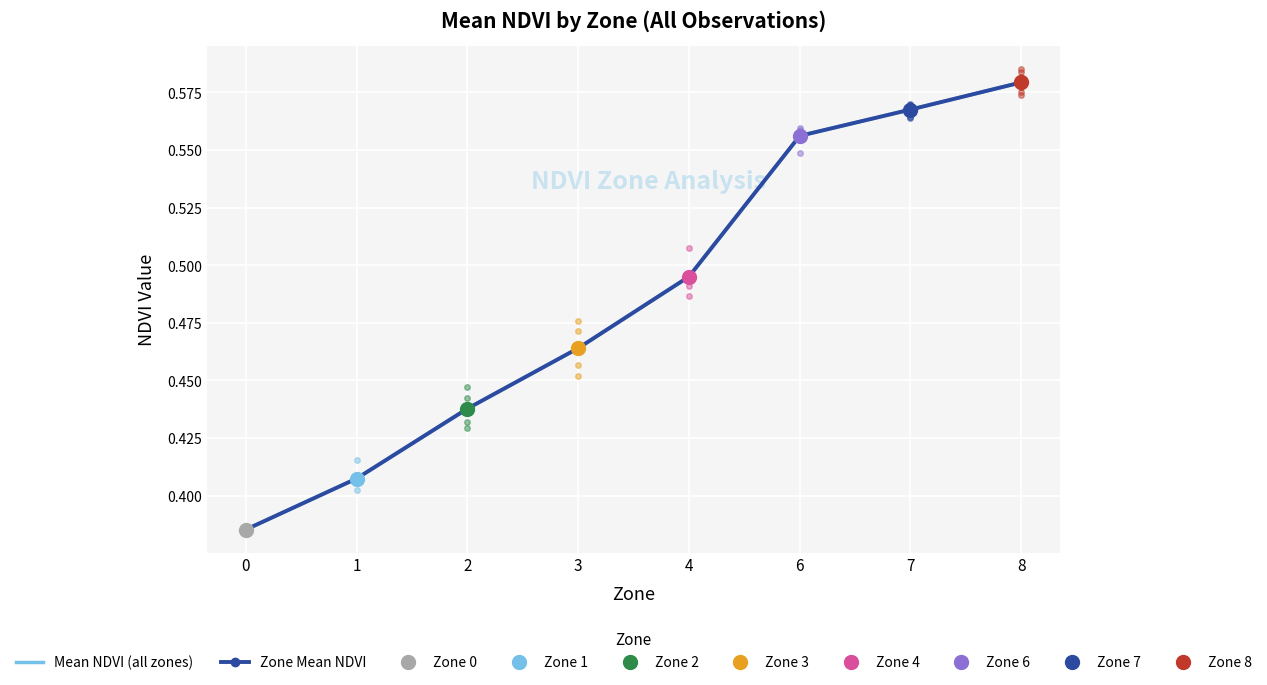

At how many categories does at least one series exceed 0?

8